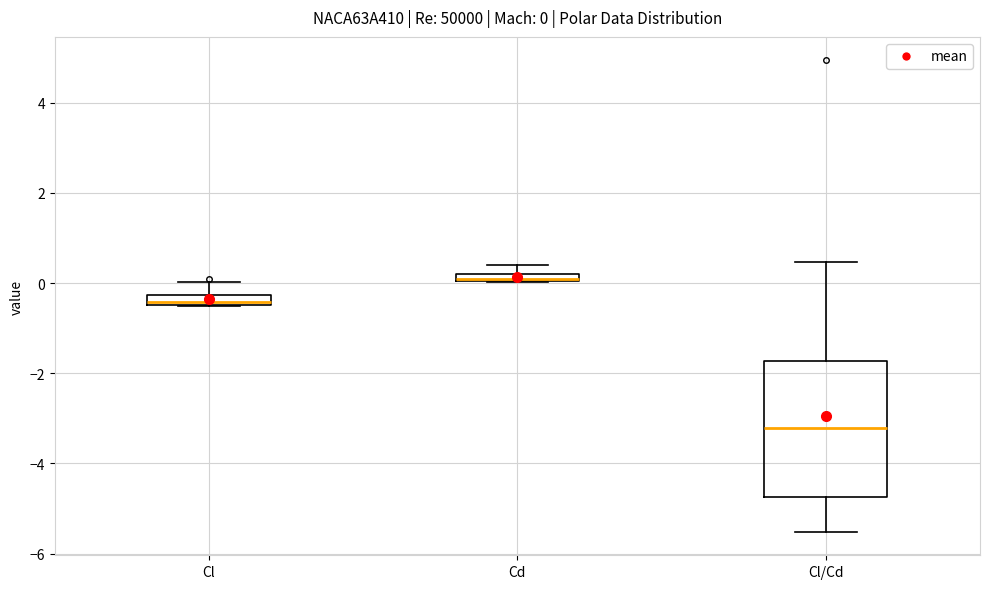

Comparing the boxes themselves (not the whiskers), which one is the tallest?

Cl/Cd